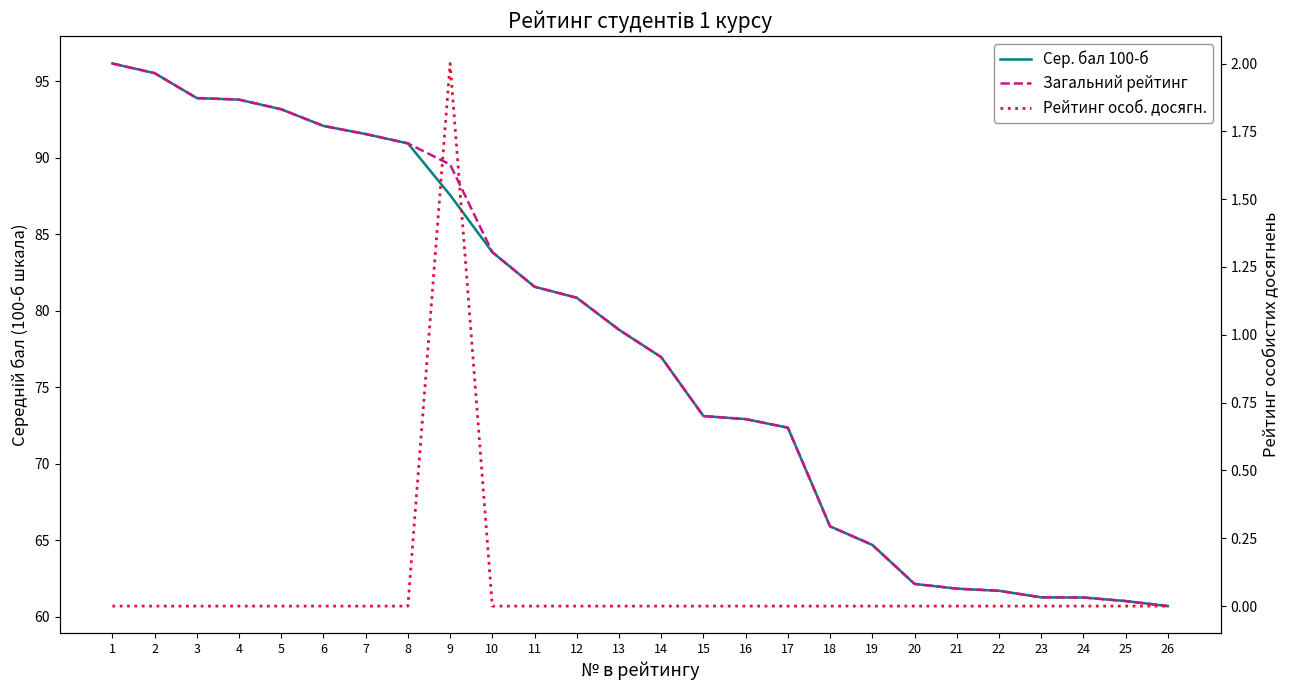

Which category has the highest value in the Загальний рейтинг series?

1